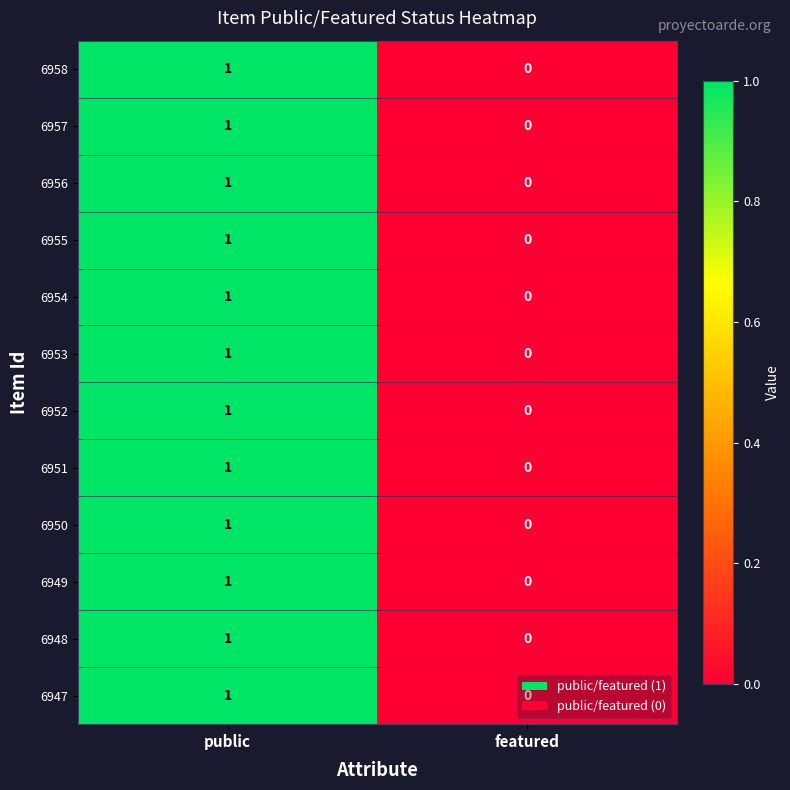

At which category is the sum across all series the highest?

public